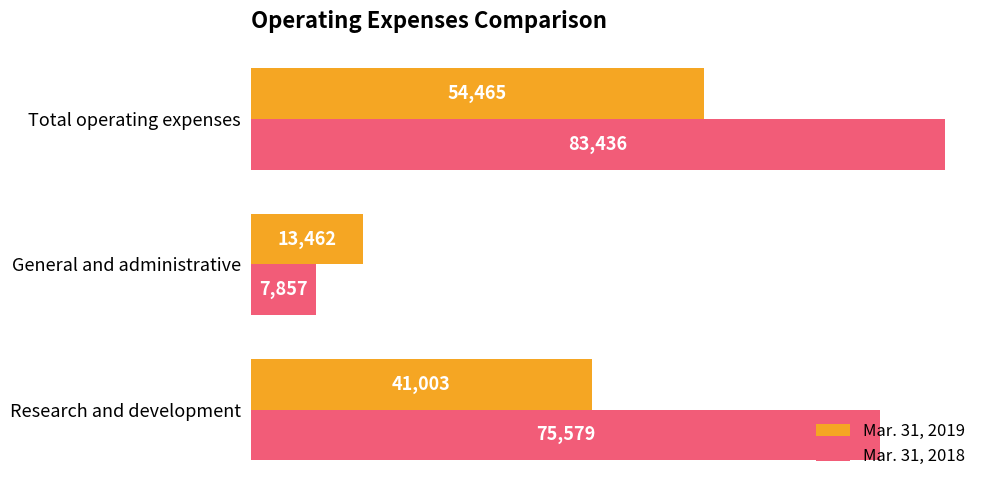

At which label is Mar. 31, 2019 closest to 33963?

Research and development